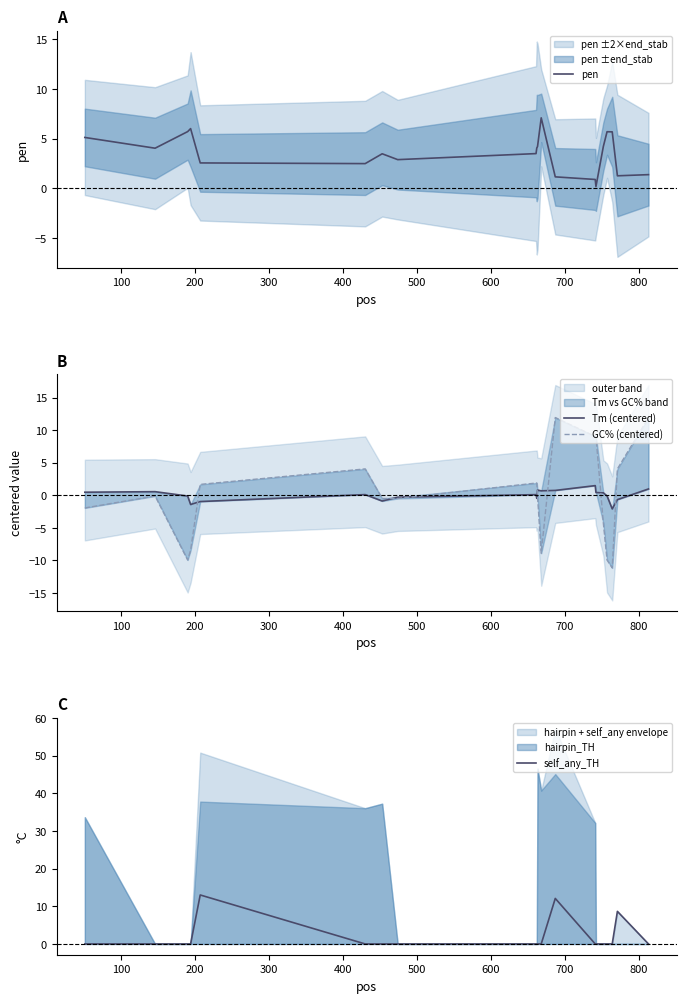

What is the value of the pen point at the 7th from the left?

3.5